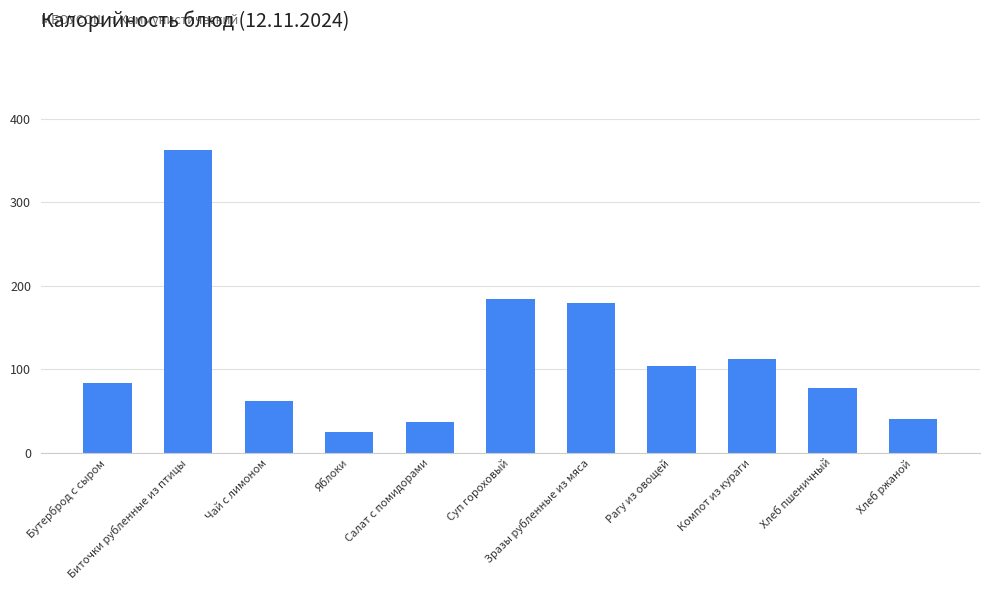

What is the label of the 11th bar from the right?

Бутерброд с сыром